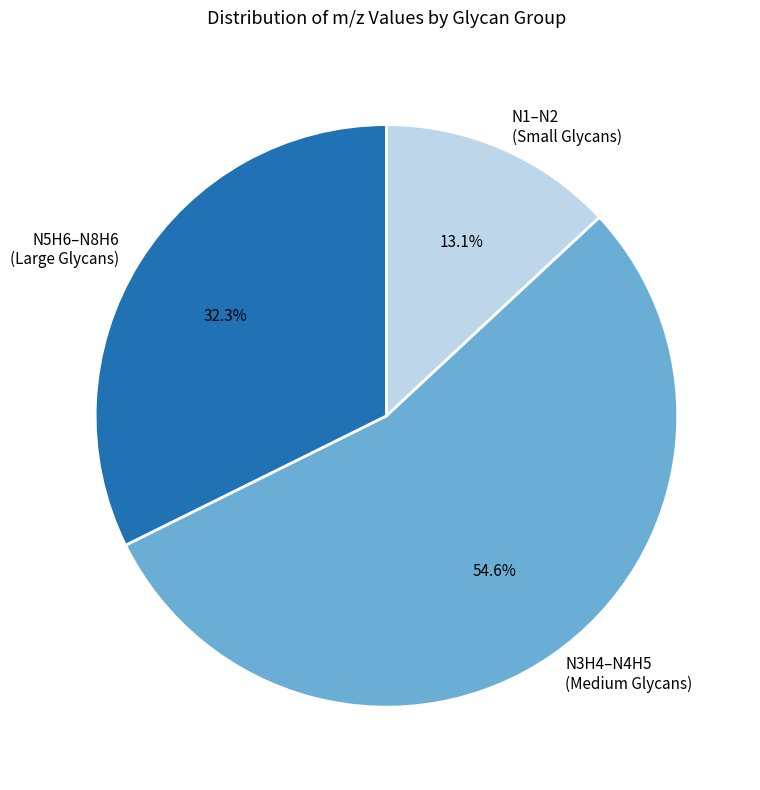

Which slice is the smallest?

N1–N2 (Small Glycans)